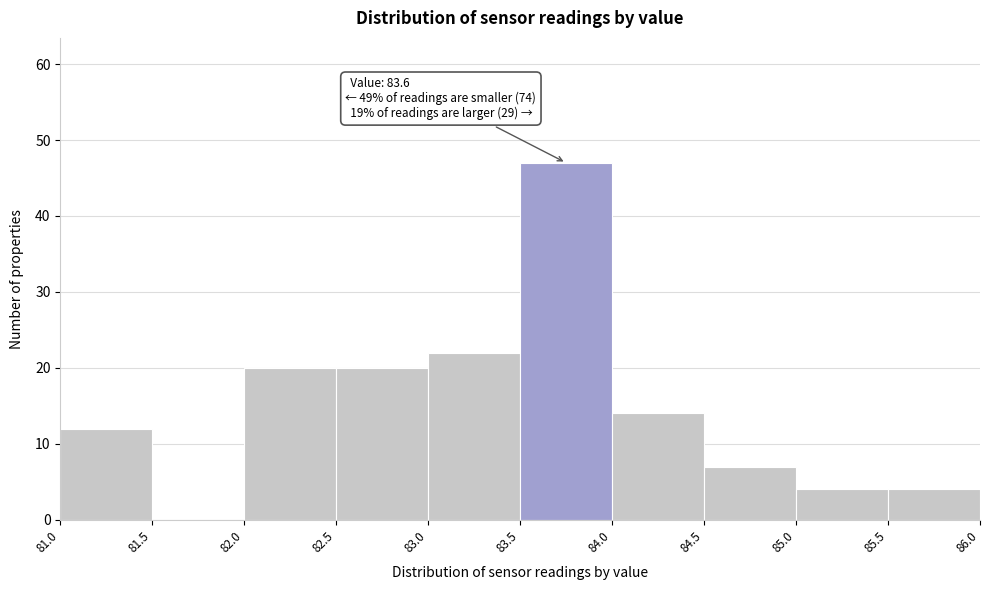

Over which range of the x-axis is the bar tallest?

83.5 to 84.0